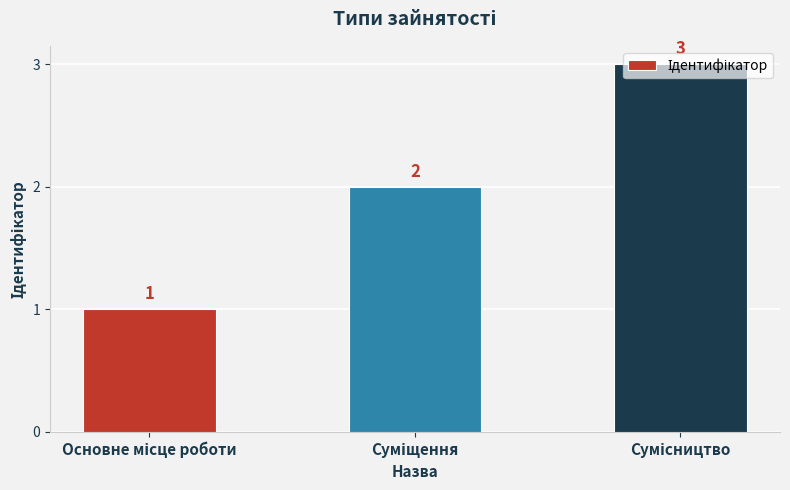

Count the number of data series in this chart.

1